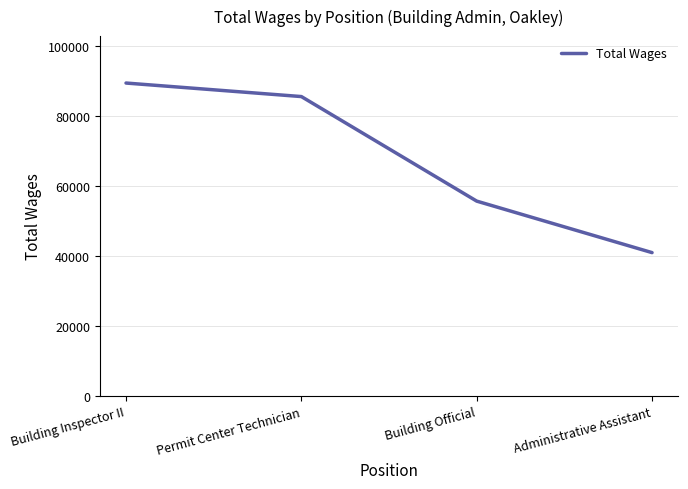

Is it true that the value at Building Official is 55635?

True